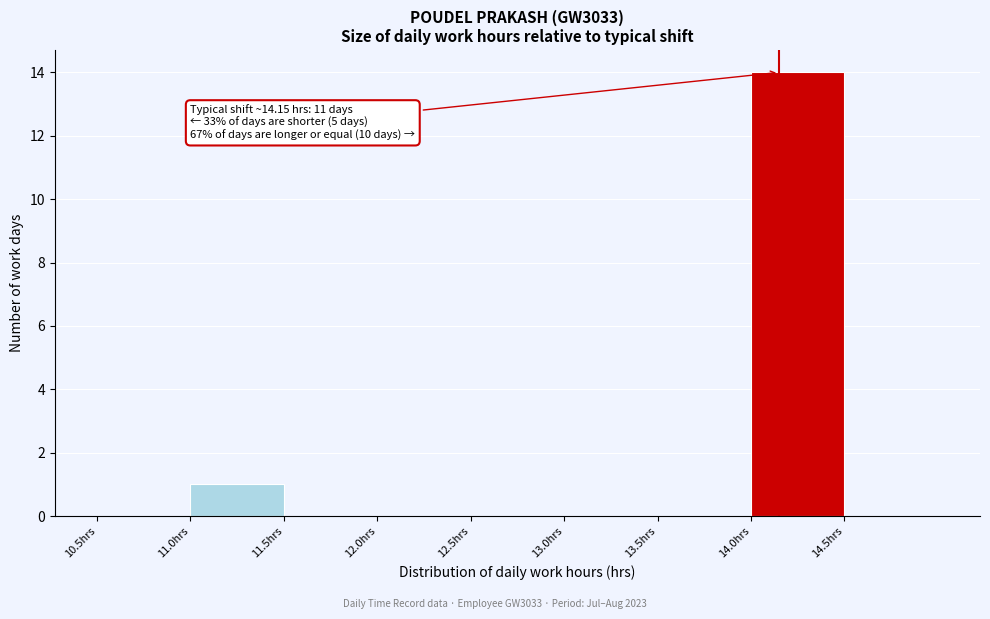

Over which range of the x-axis is the bar tallest?

14.0 to 14.5